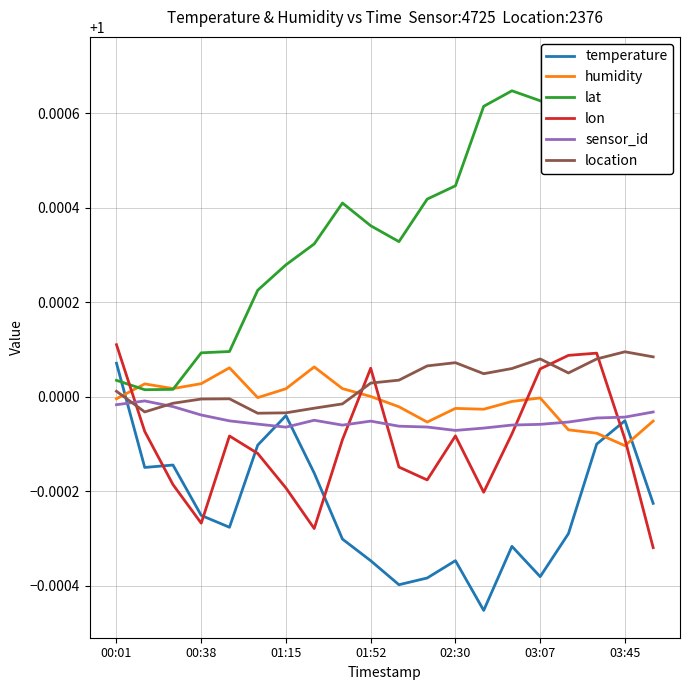

At which category is the sum across all series the highest?

17